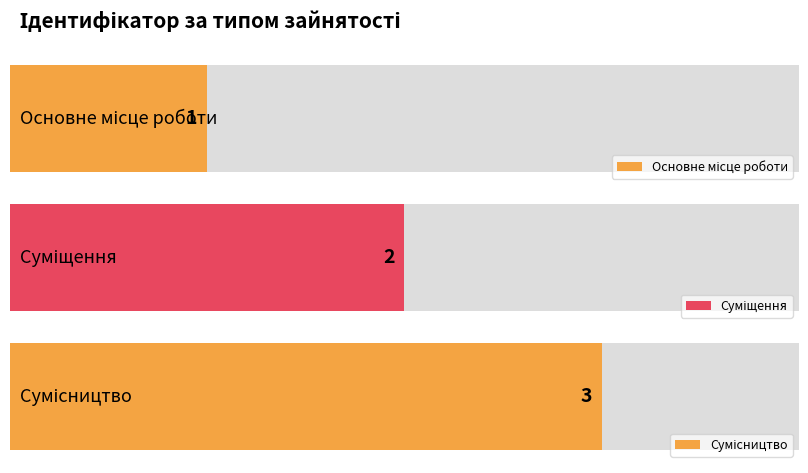

Count the number of values greater than 2.

1